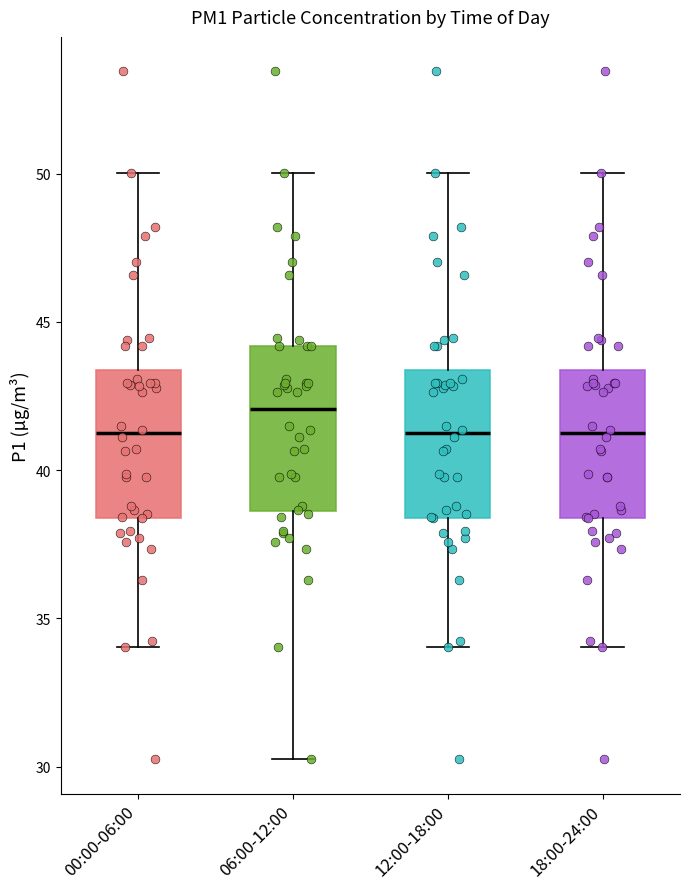

Which box is the tallest, from its lower edge to its upper edge?

06:00-12:00